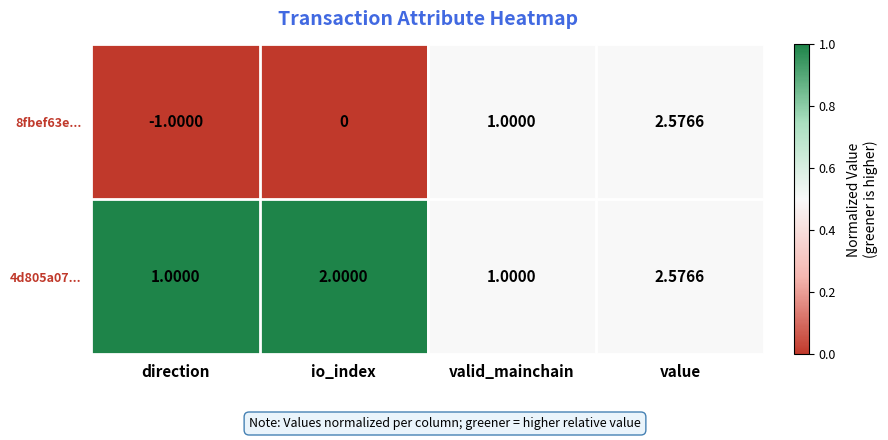

Which category has the highest value in the 4d805a07... series?

value